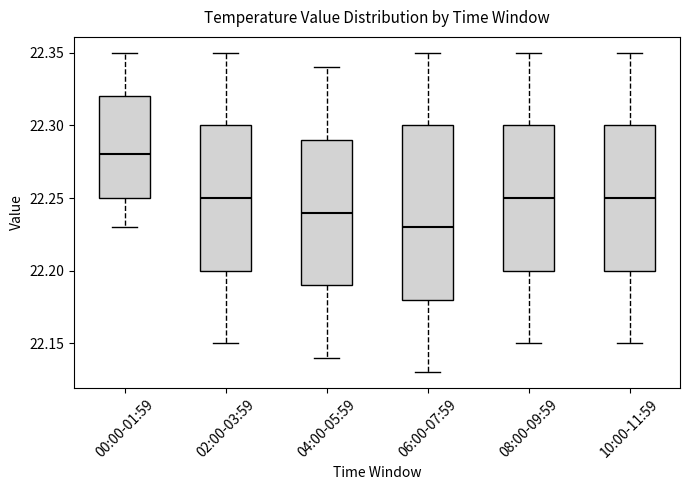

Reading left to right, read every box against the y-axis: the position of its median line, the range the box covers, and the ends of its whiskers. The values are not printed on the chart, so give them approximately, as read against the axis.

00:00-01:59: median 22.28, box 22.25 to 22.32, whiskers 22.23 to 22.35
02:00-03:59: median 22.25, box 22.20 to 22.30, whiskers 22.15 to 22.35
04:00-05:59: median 22.24, box 22.19 to 22.29, whiskers 22.14 to 22.34
06:00-07:59: median 22.23, box 22.18 to 22.30, whiskers 22.13 to 22.35
08:00-09:59: median 22.25, box 22.20 to 22.30, whiskers 22.15 to 22.35
10:00-11:59: median 22.25, box 22.20 to 22.30, whiskers 22.15 to 22.35